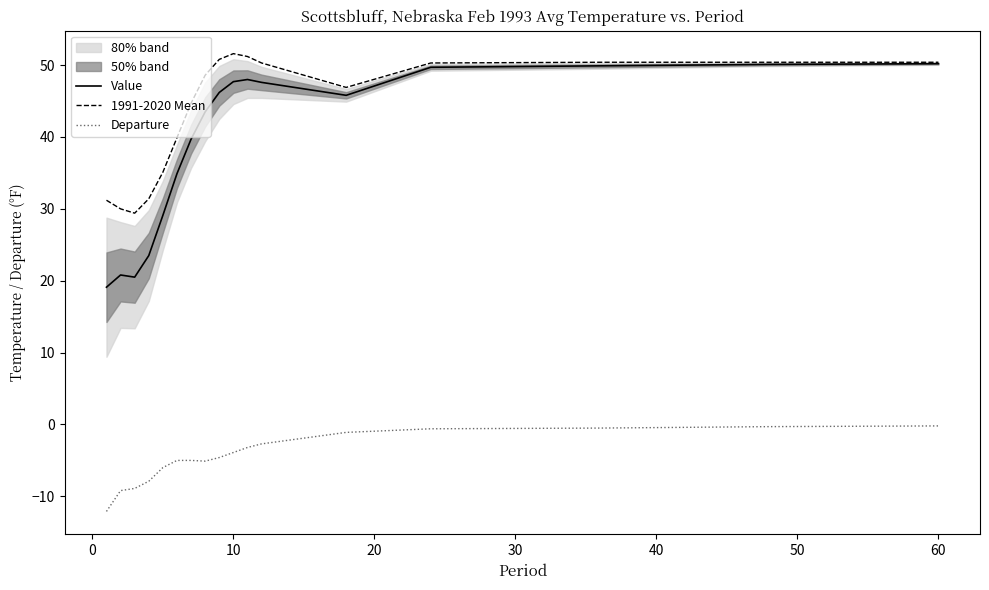

Reading left to right, extract all data points from this chart.

Value: 19.1	20.8	20.5	23.5	29.1	34.9	39.7	43.5	46.2	47.7	48.0	47.6	45.8	49.7	49.9	50.1	50.2
1991-2020 Mean: 31.2	30.0	29.4	31.4	35.1	39.9	44.7	48.6	50.8	51.6	51.2	50.3	46.9	50.3	50.4	50.4	50.4
Departure: -12.1	-9.2	-8.9	-7.9	-6.0	-5.0	-5.0	-5.1	-4.6	-3.9	-3.2	-2.7	-1.1	-0.6	-0.5	-0.3	-0.2